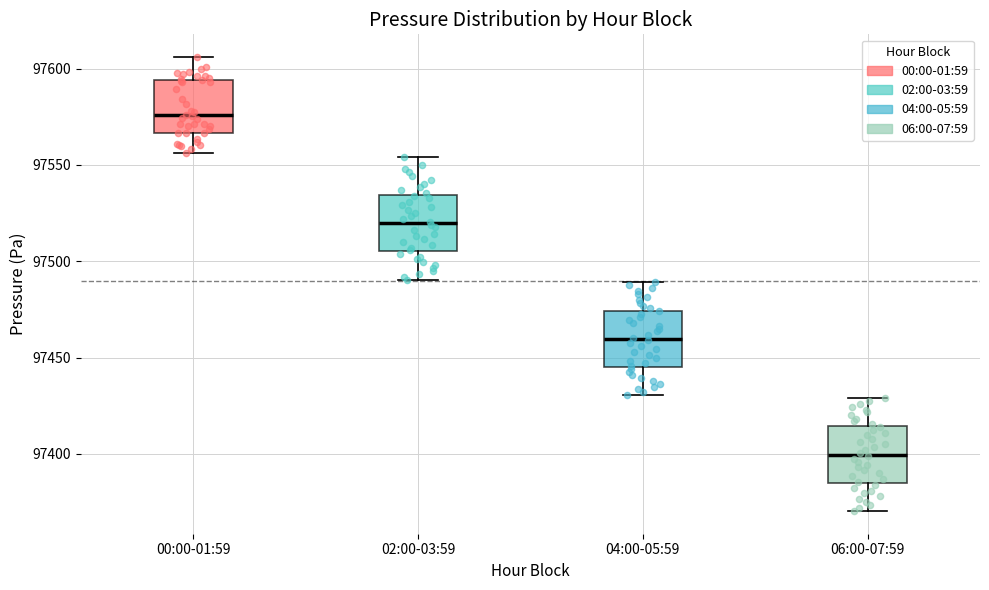

Which box has the lowest median line?

06:00-07:59